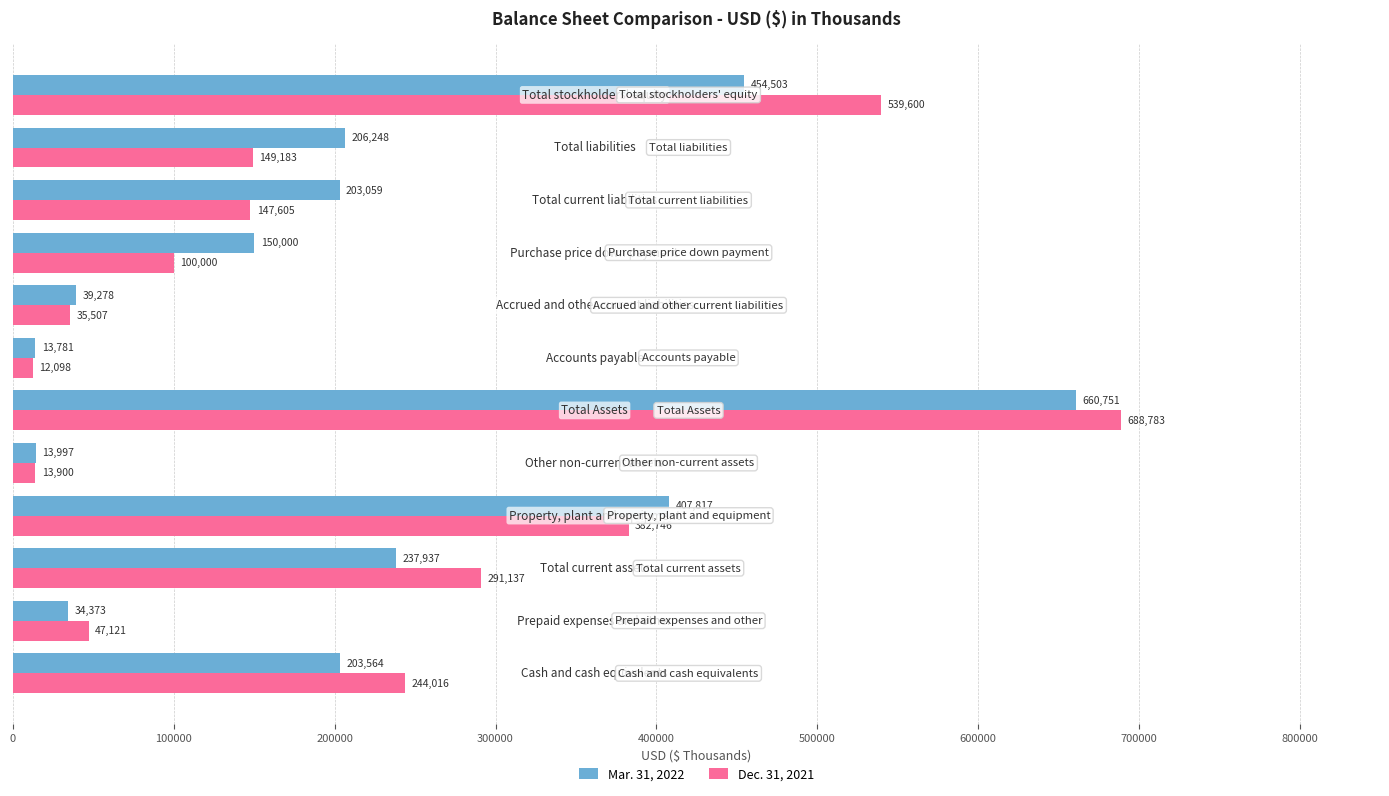

Which series has the widest spread of values?

Dec. 31, 2021